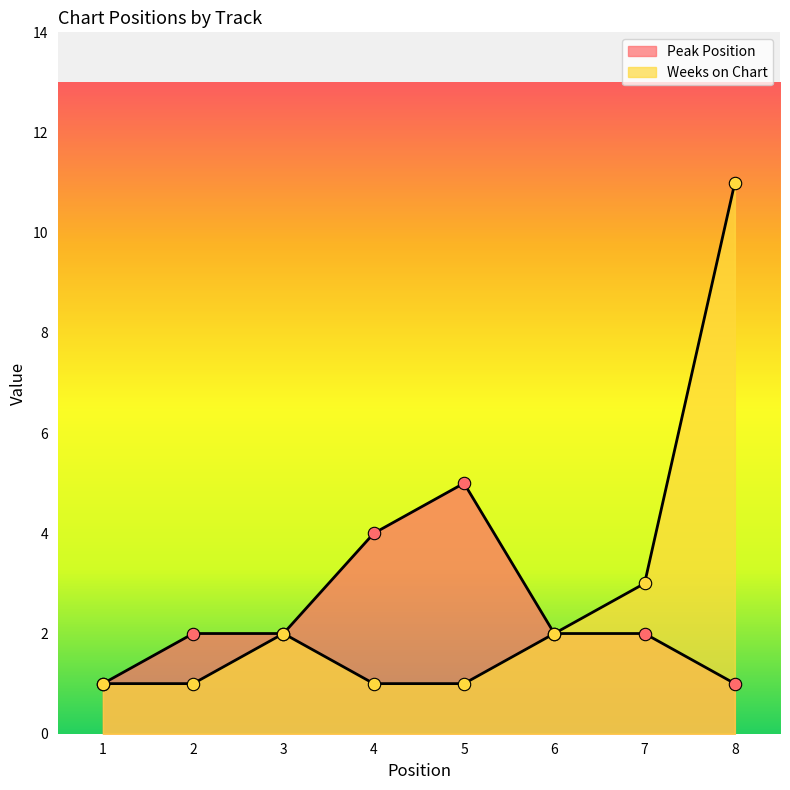

At which category is the sum across all series the highest?

8